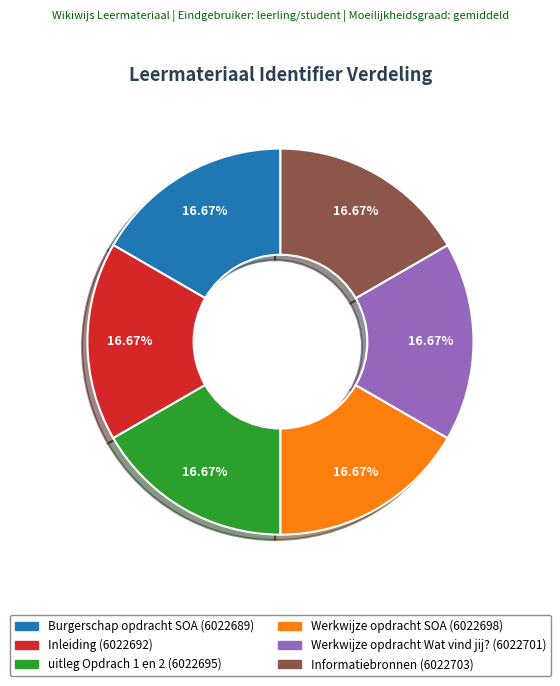

Count the number of slices in the pie.

6